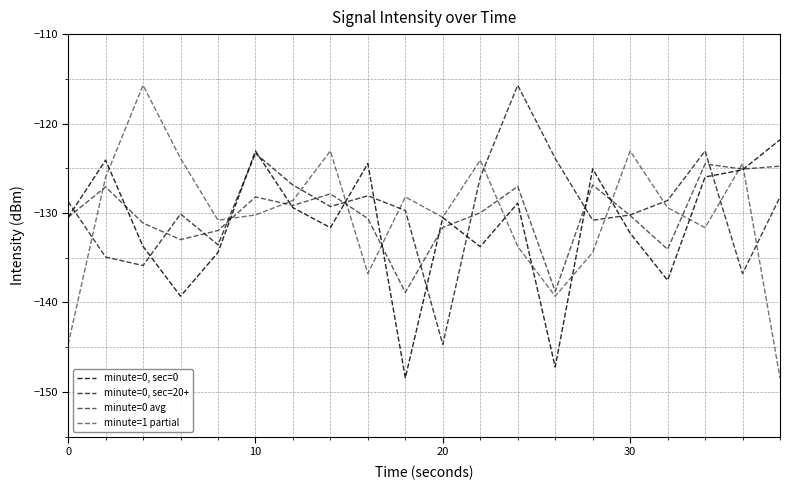

At which label is minute=0, sec=20+ closest to -130?

20